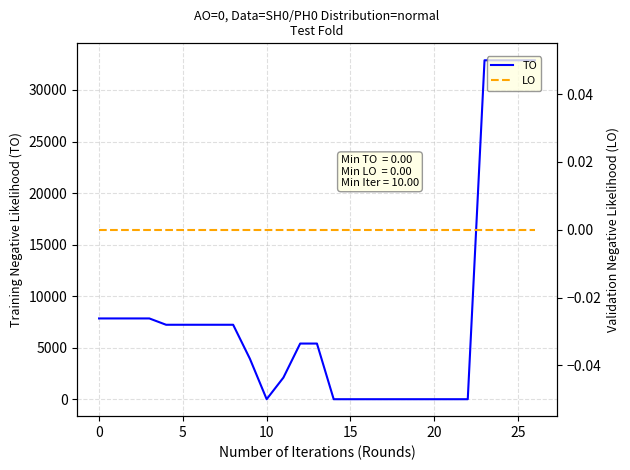

Reading right to left, extract all data points from this chart.

TO: 32882	32882	32882	32882	0	0	0	0	0	0	0	0	0	5400	5400	2100	0	3923	7223	7223	7223	7223	7222	7836	7836	7836	7836
LO: 0	0	0	0	0	0	0	0	0	0	0	0	0	0	0	0	0	0	0	0	0	0	0	0	0	0	0